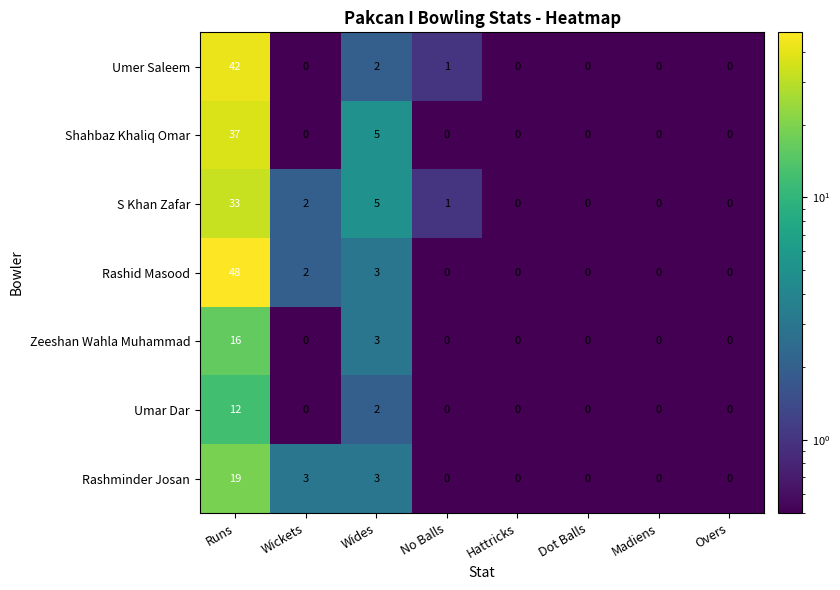

What is the highest value of the Zeeshan Wahla Muhammad series?

16